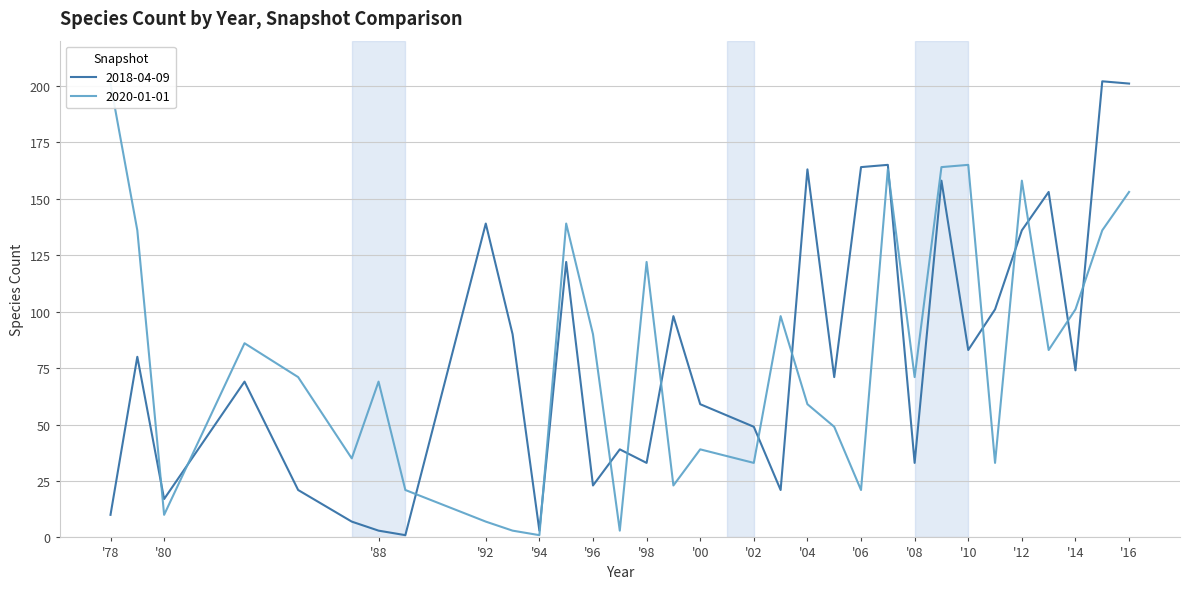

Which series changed the most between 2009 and 2010?

2018-04-09